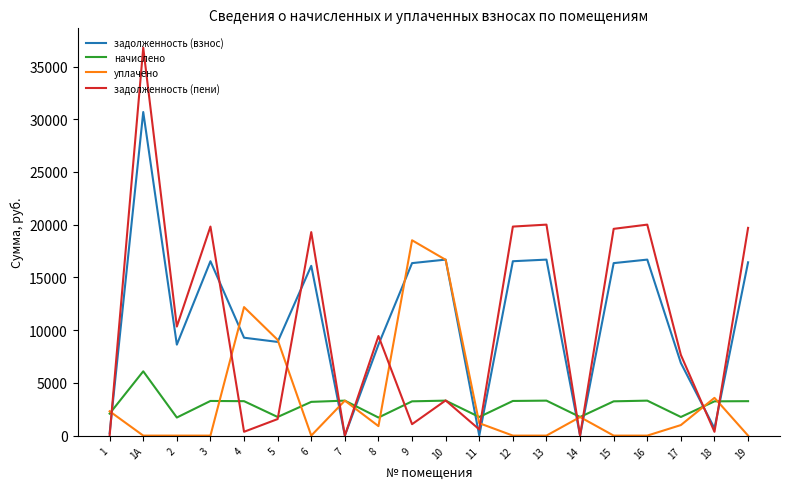

Does the chart have visible grid lines?

No